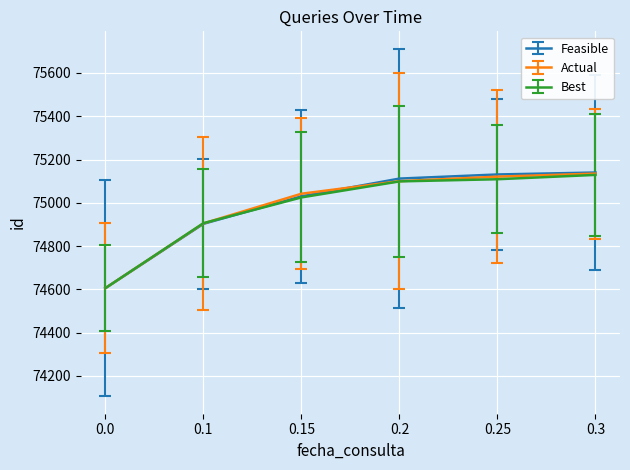

Which series changed the most between 0.15 and 0.25?

Feasible